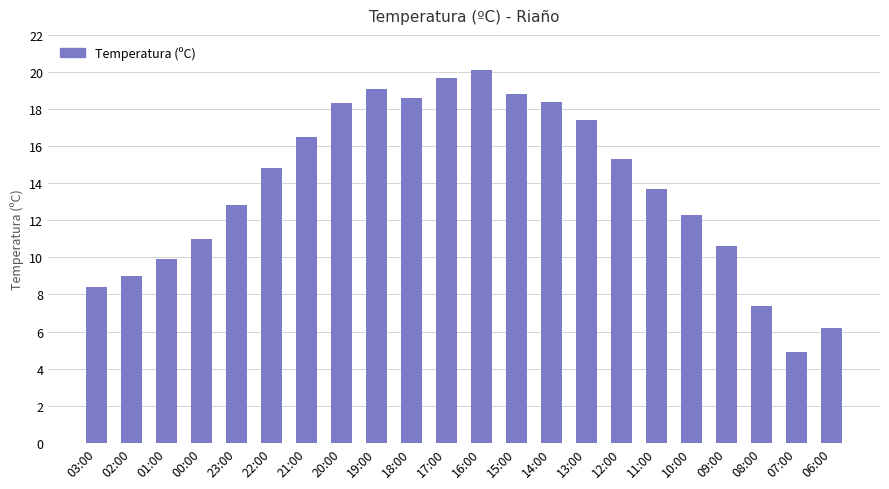

Are the bars horizontal?

No